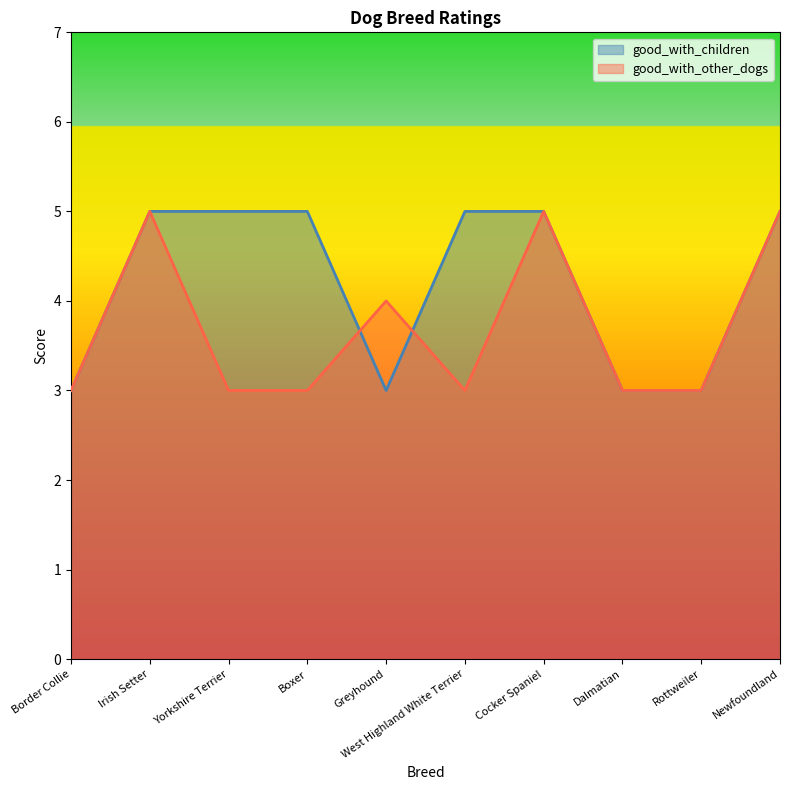

How many times do good_with_children and good_with_other_dogs cross each other?

2